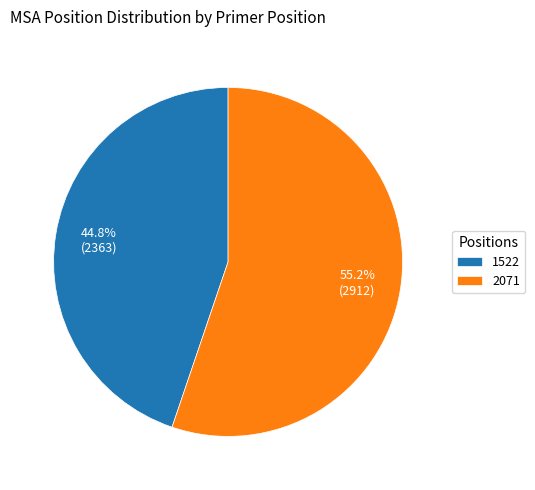

True or false: 1522 accounts for 45% of the total.

True